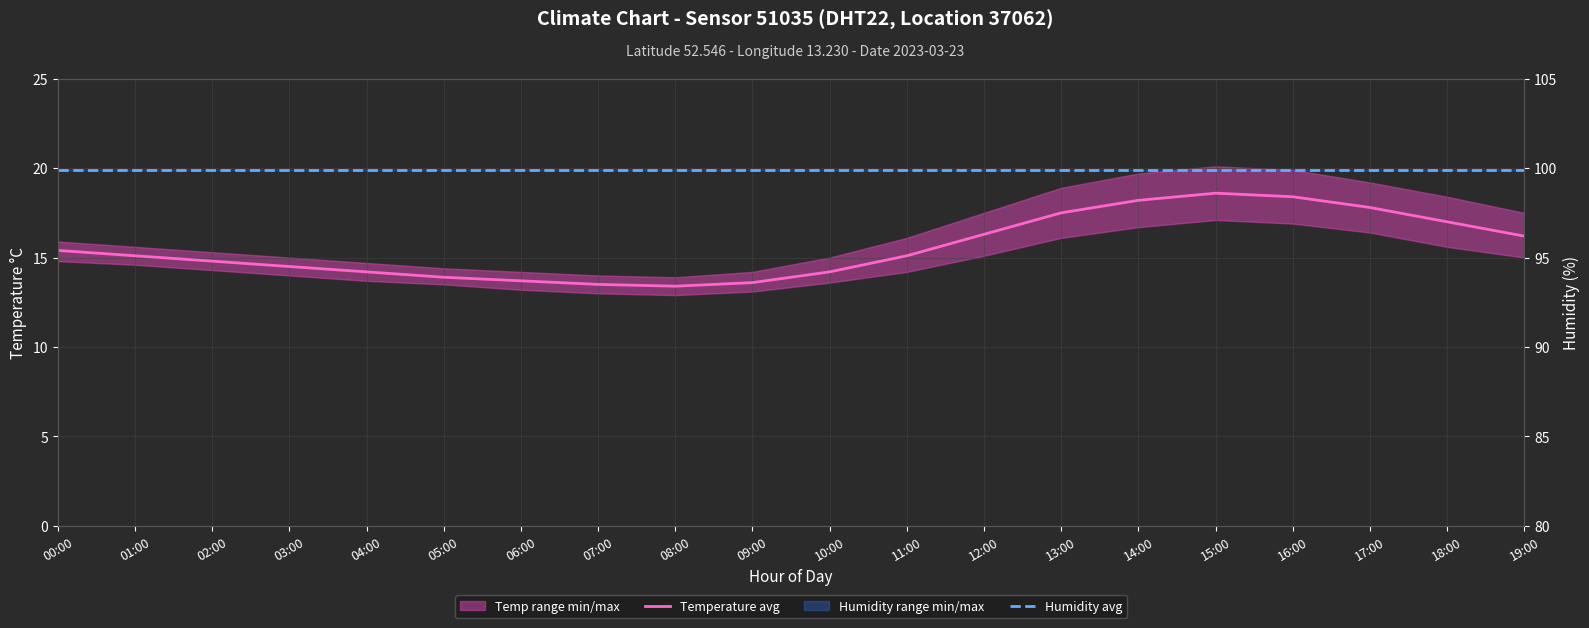

What position from the right is 03:00?

17